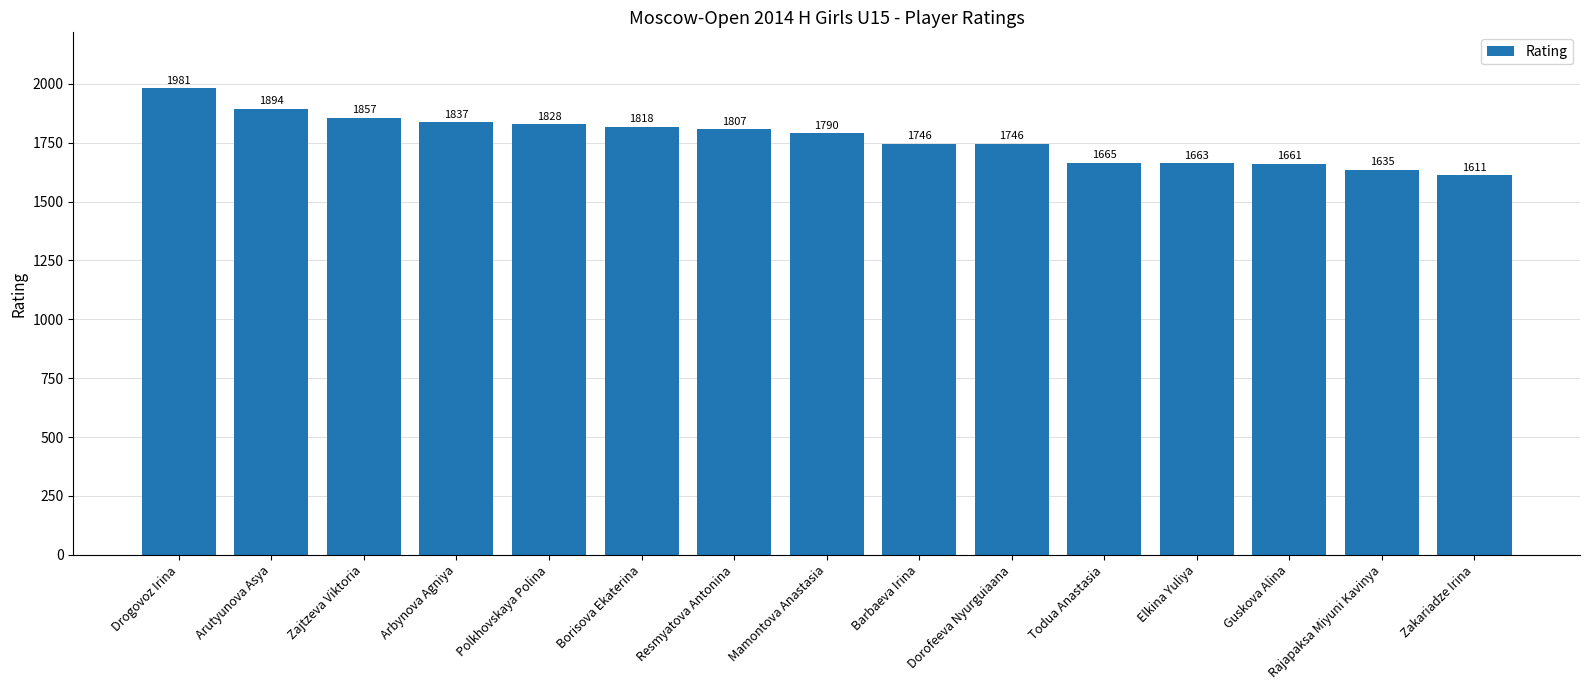

What is the label of the 7th bar from the left?

Resmyatova Antonina